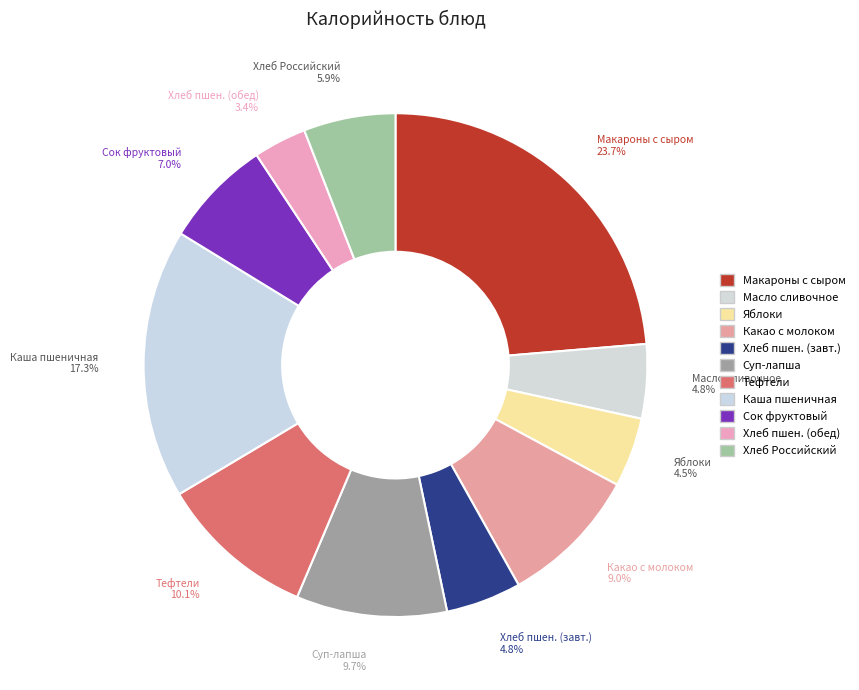

Count the number of slices in the pie.

11